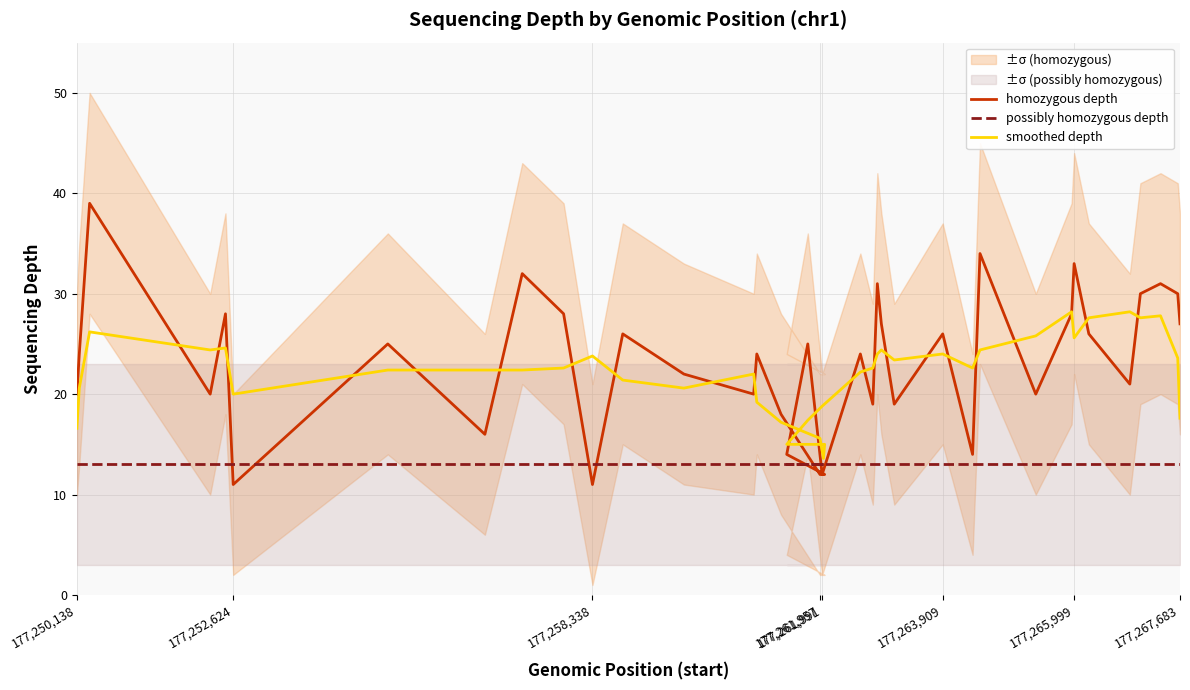

What is the value of the possibly homozygous depth point at the 19th from the left?

13.0